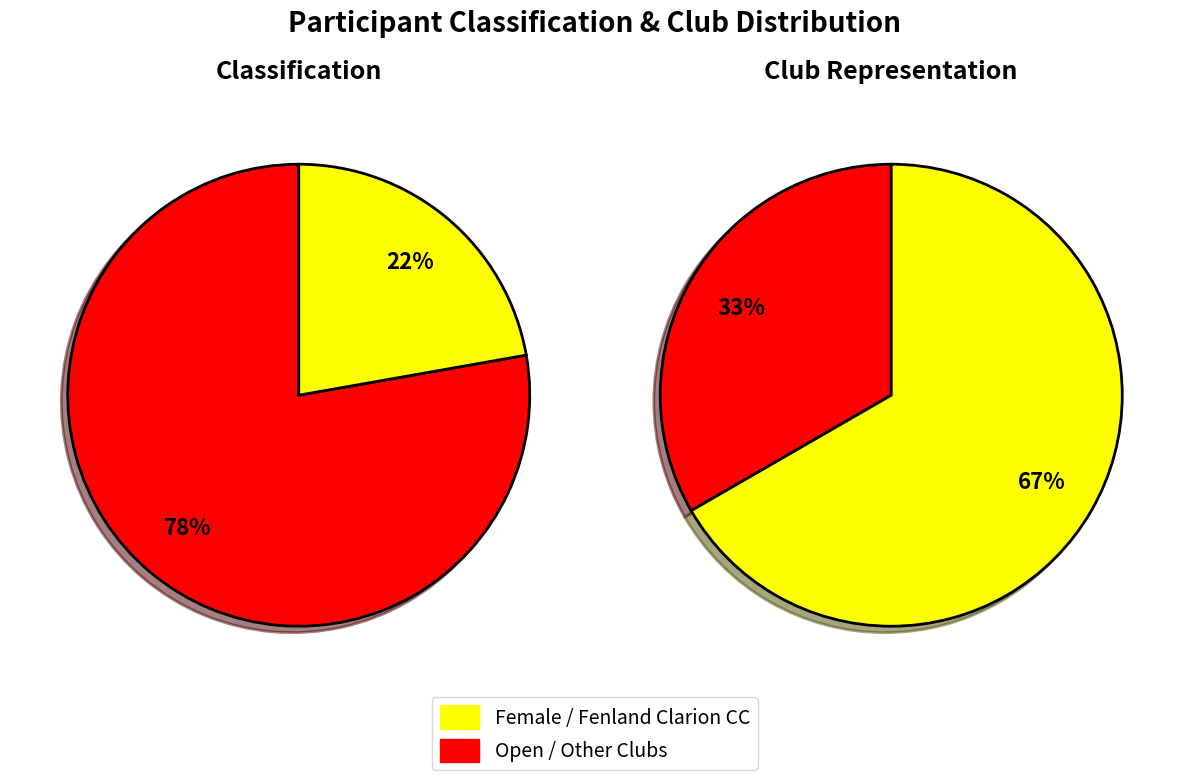

Approximately how many times larger is the value at Female compared to Open?

0.3